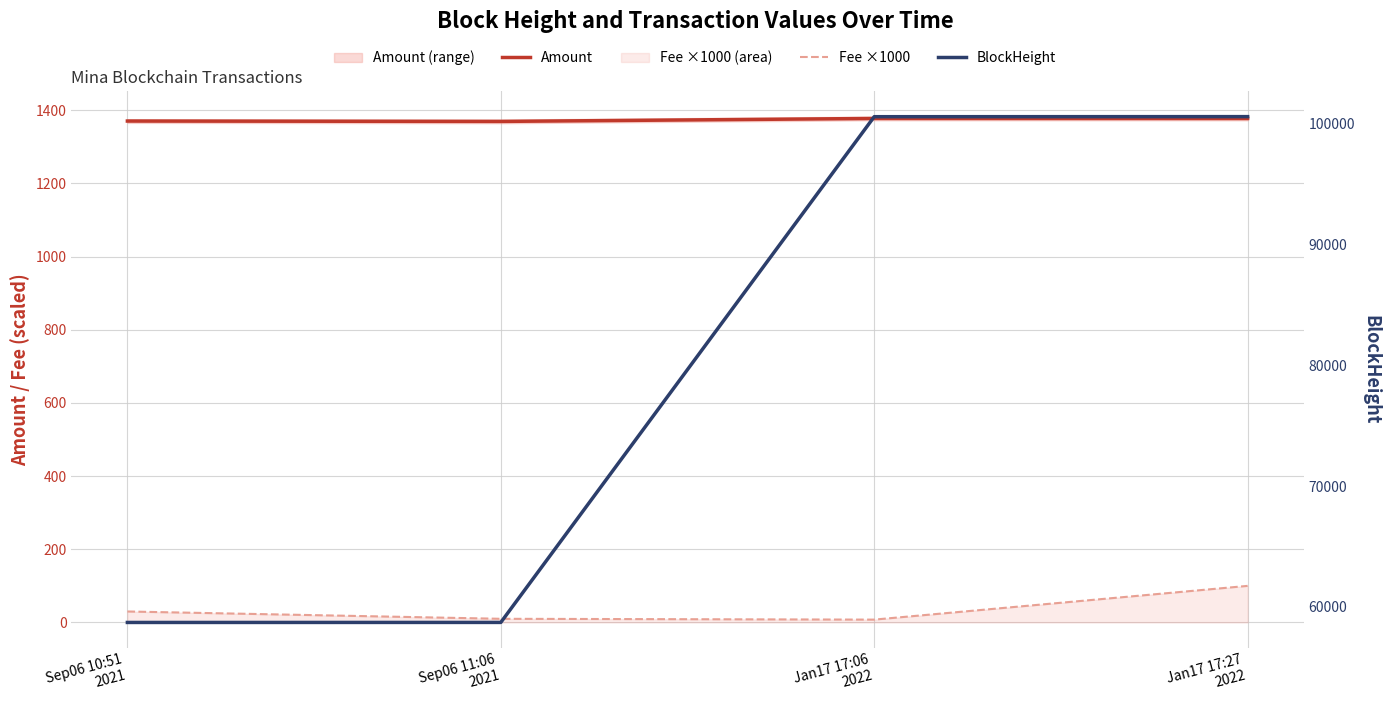

Which series has the largest total across all categories?

BlockHeight